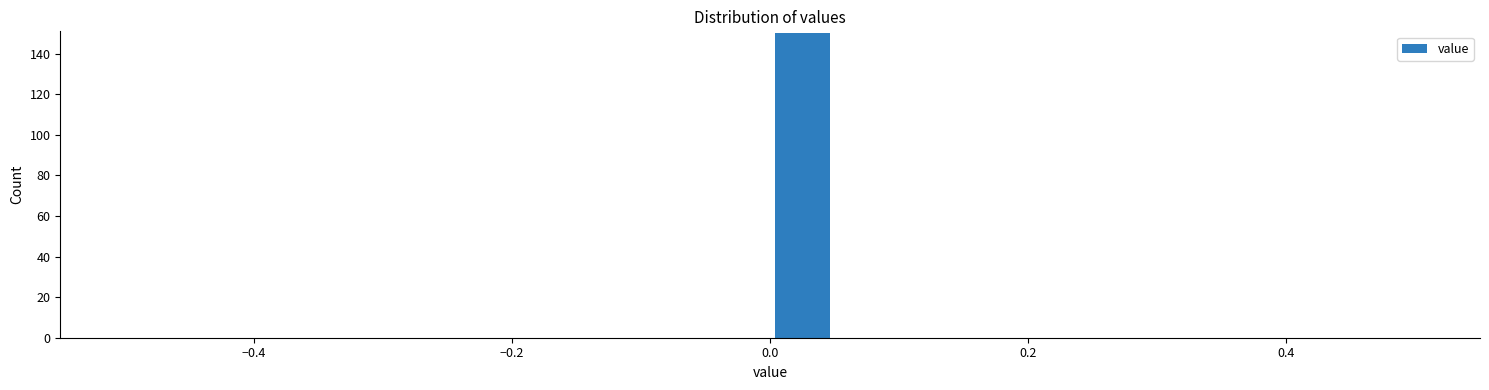

Around what value on the x-axis is the tallest bar? Give the approximate position of its centre, as read against the axis.

0.02